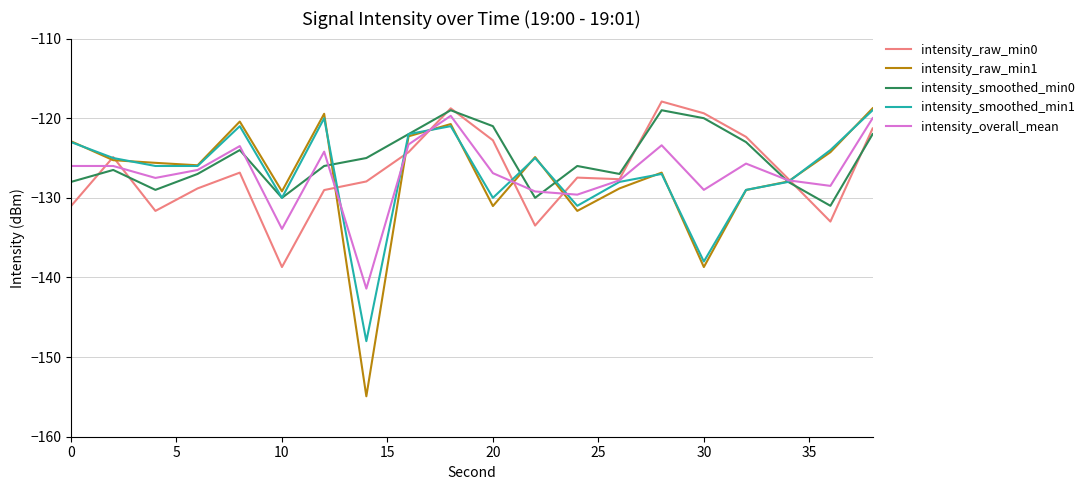

Which series has the widest spread of values?

intensity_raw_min1